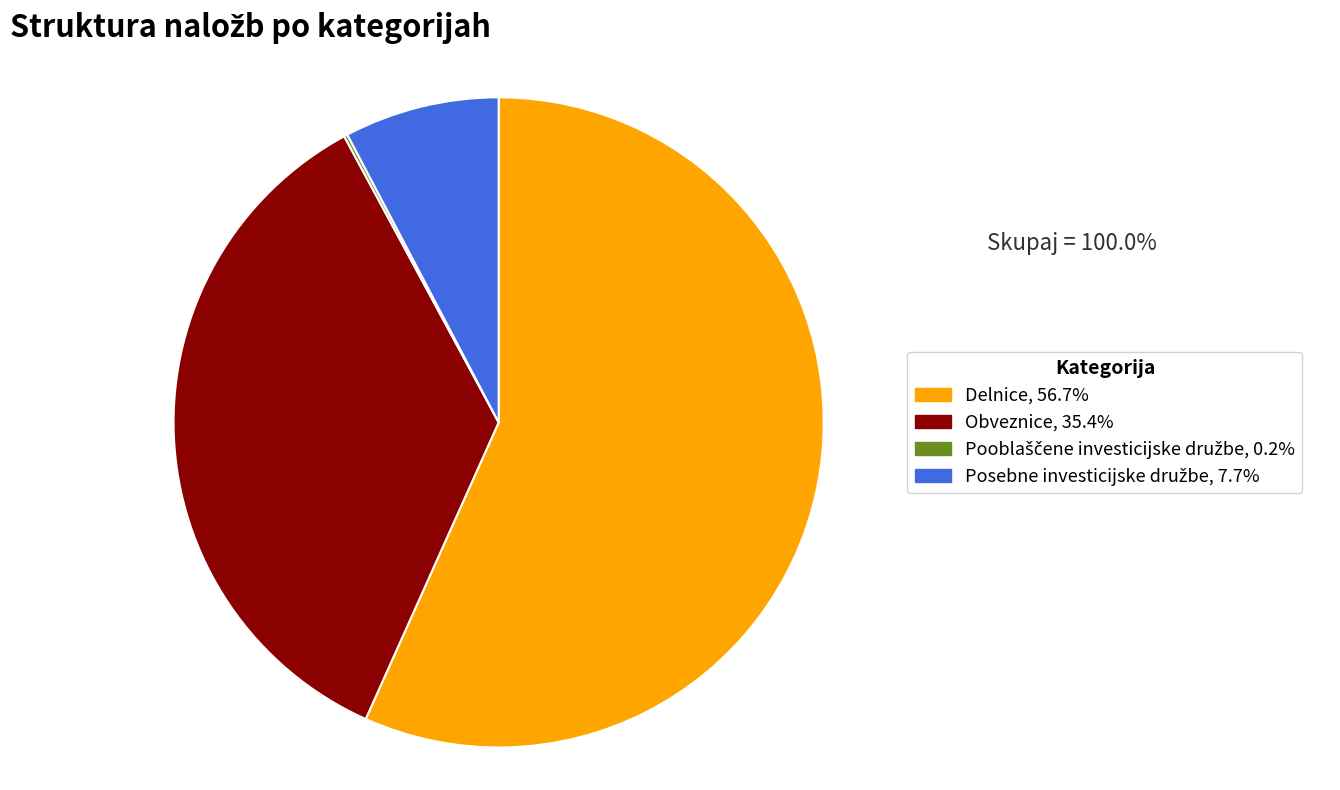

Which slice is the largest?

Delnice